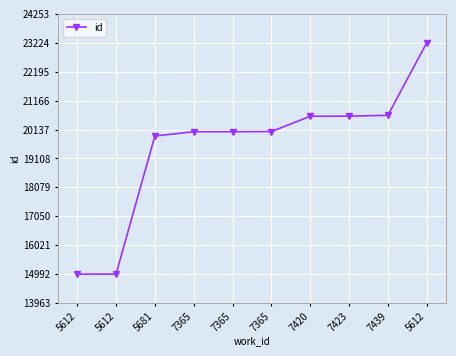

How many lines are shown in the chart?

1